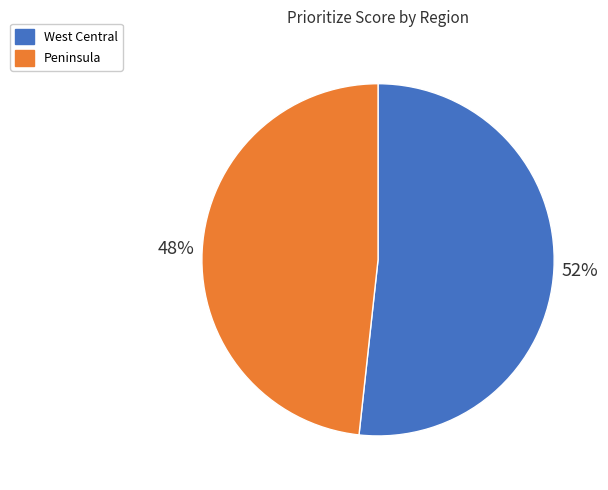

Is Peninsula the majority of the pie?

No